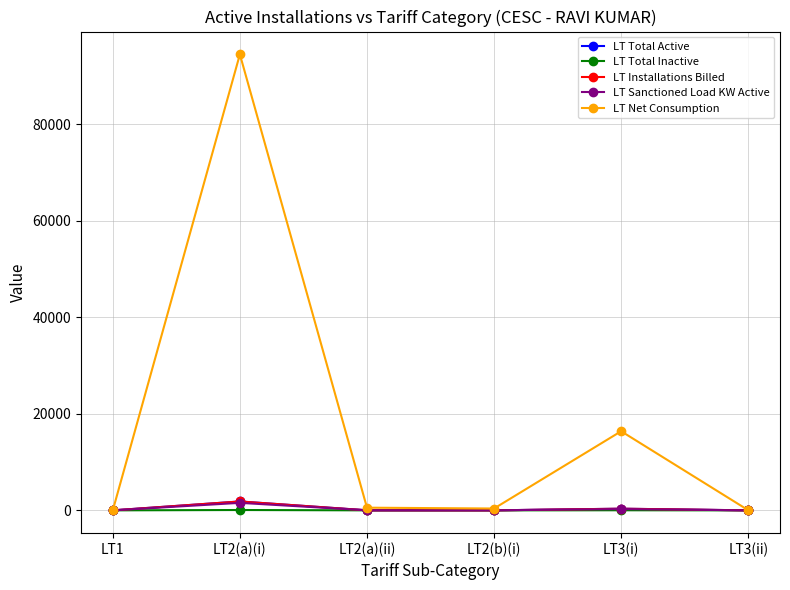

At which category is the sum across all series the highest?

LT2(a)(i)